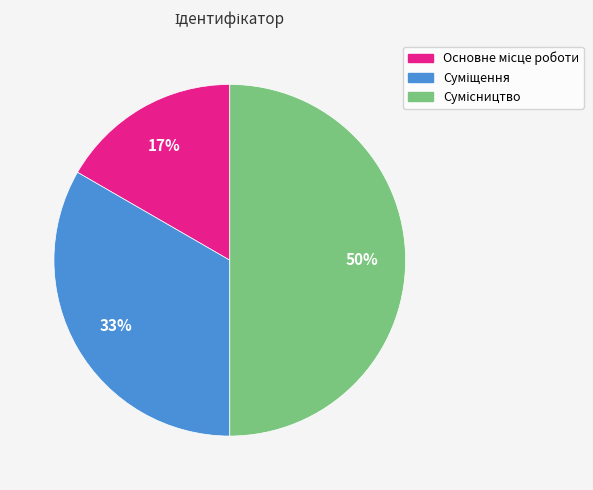

To the nearest percent, what is the average slice percentage?

33%